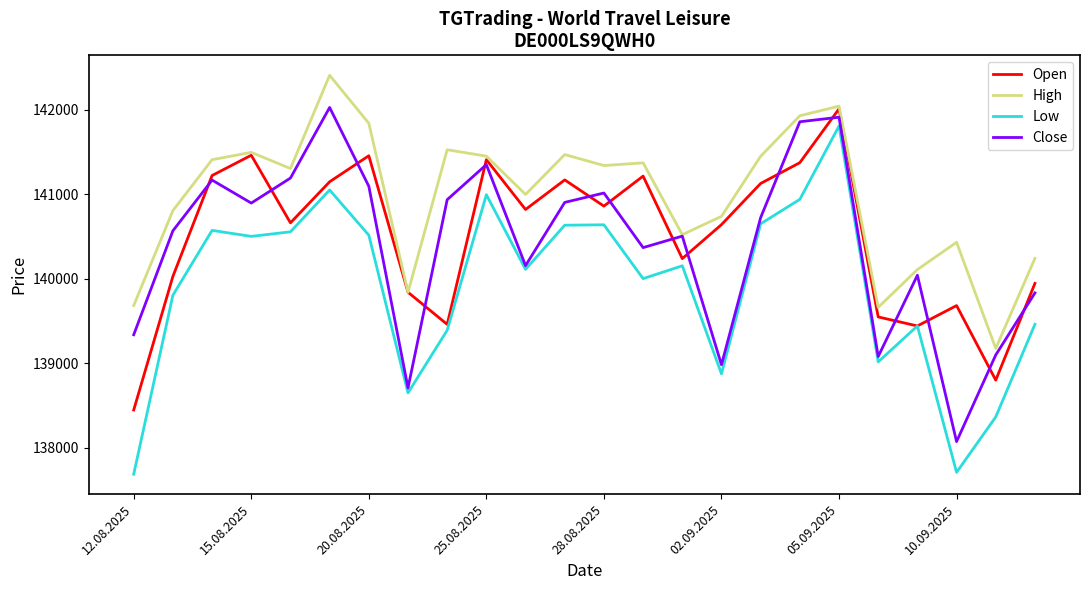

What is the highest value of the Close series?

142025